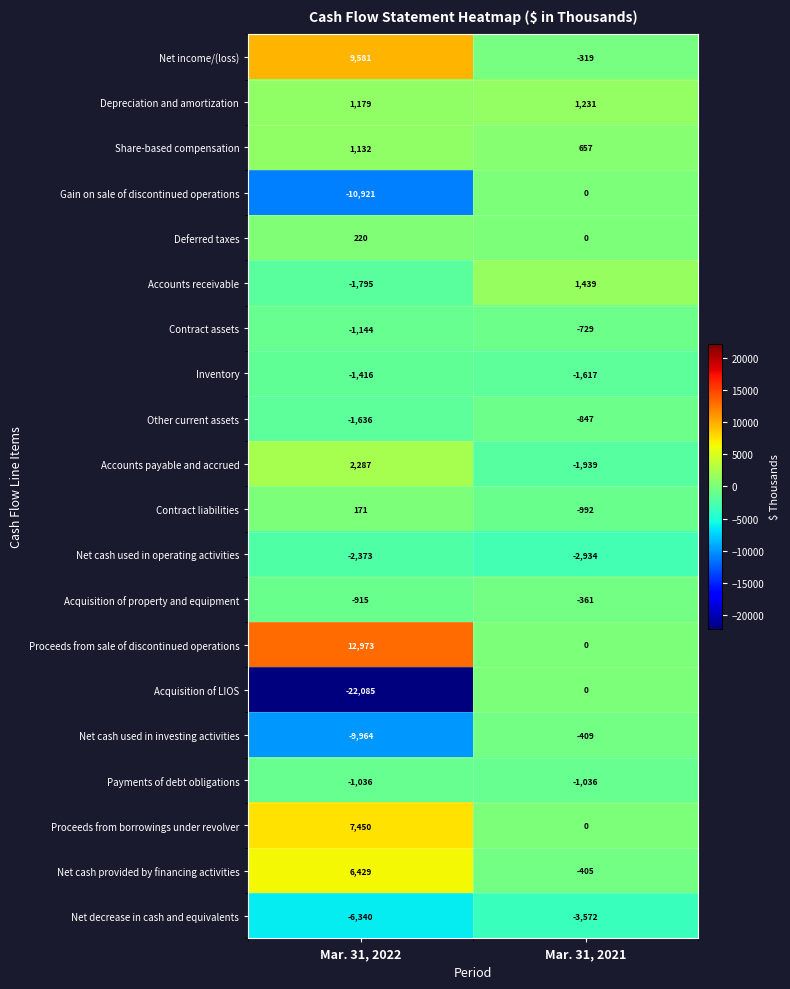

True or false: Net cash used in operating activities has a value of -630 at Mar. 31, 2022.

False